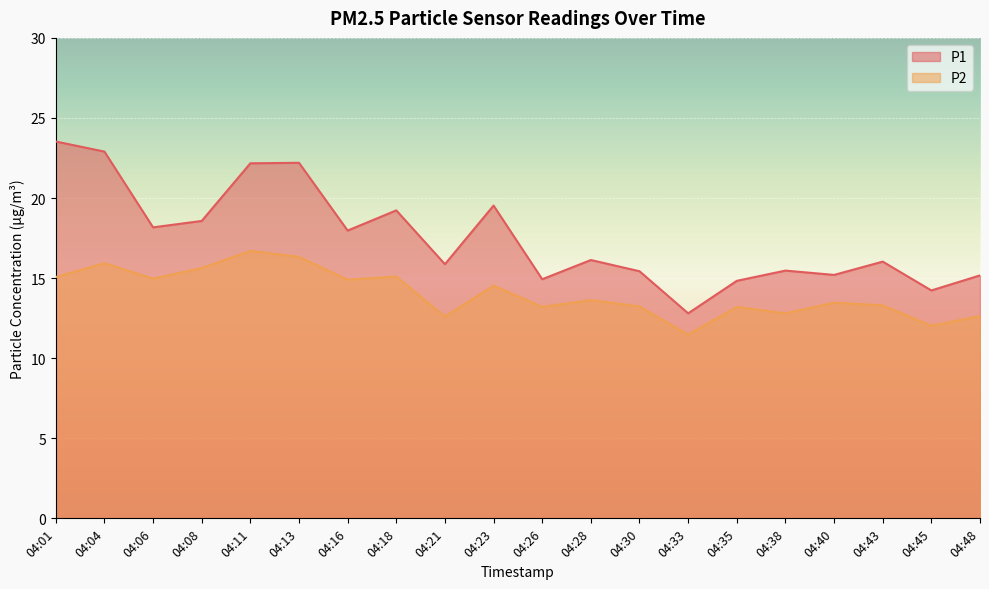

How many data points in P1 are less than 16?

9